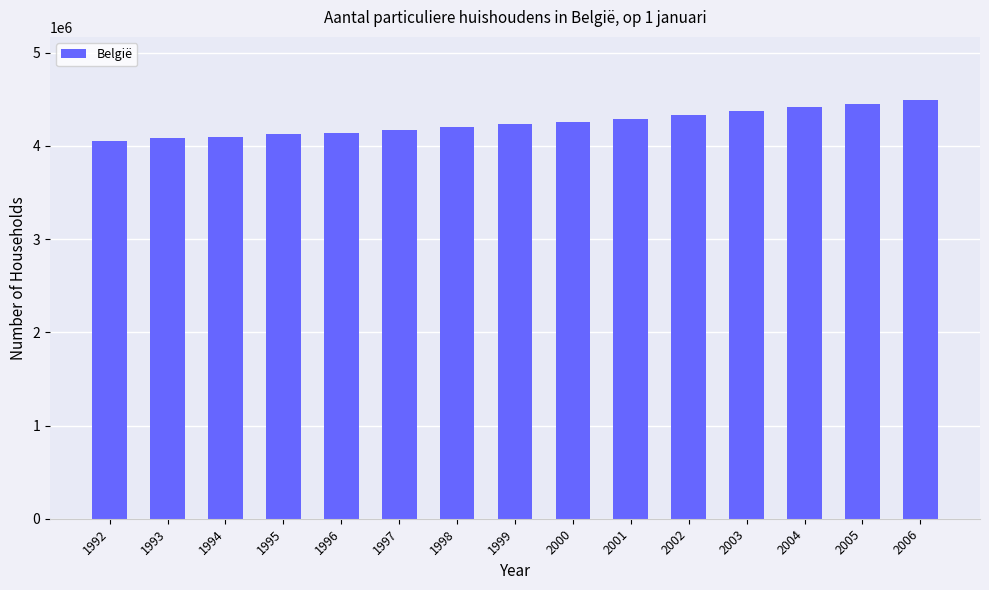

The value at 2000 is 4258968. True or false?

True